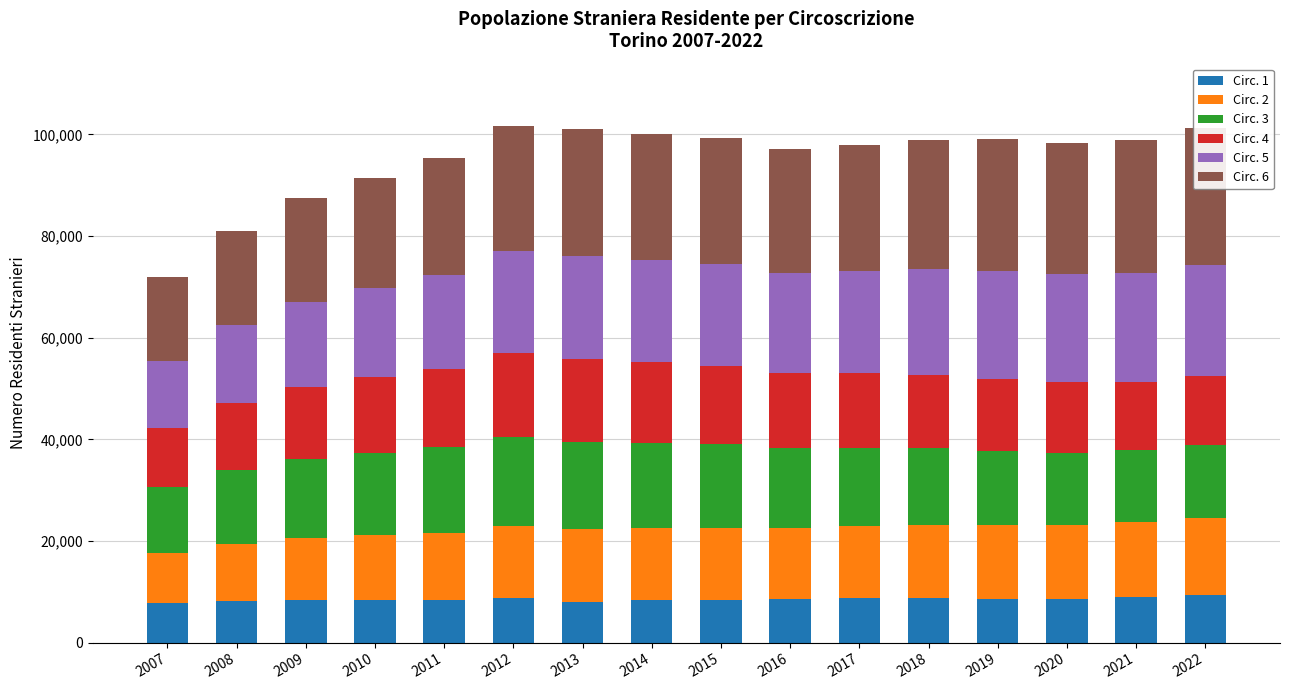

What is the lowest value of the Circ. 4 series?

11644